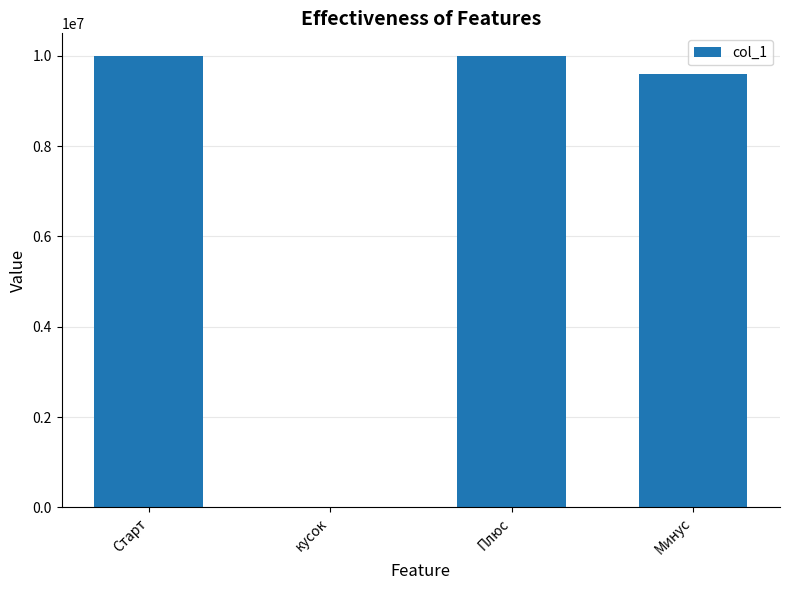

True or false: the data shows 6814618 at Старт.

False